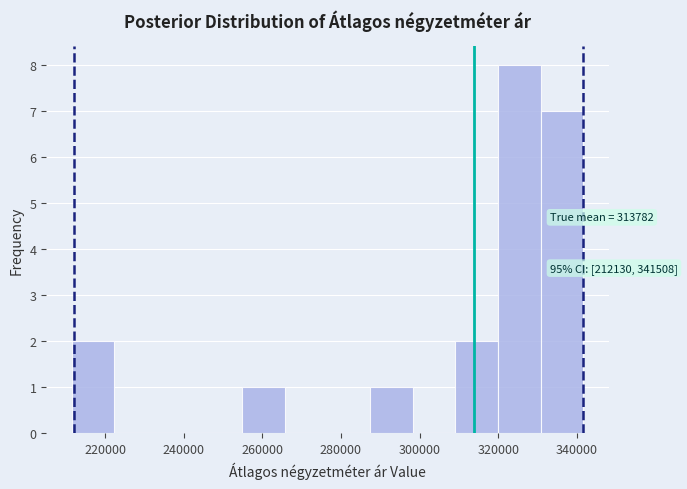

Over which range of the x-axis is the bar tallest?

320000 to 330000